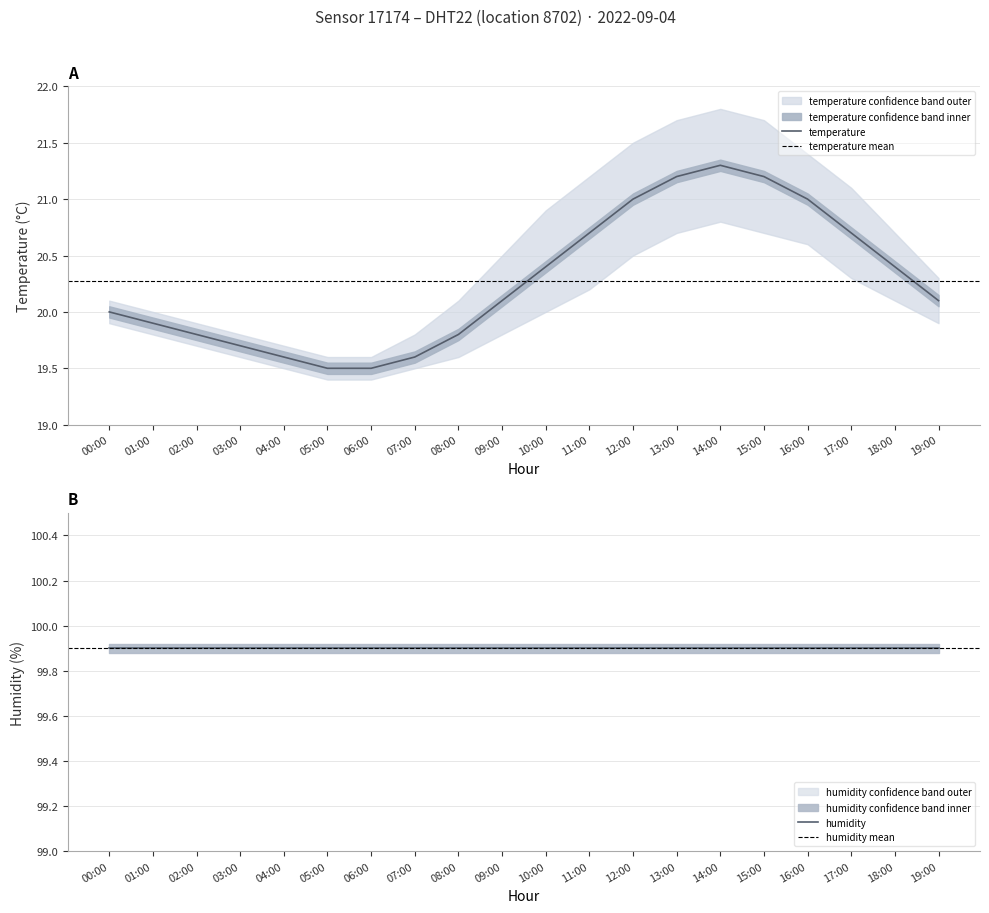

Which series has the largest total across all categories?

humidity